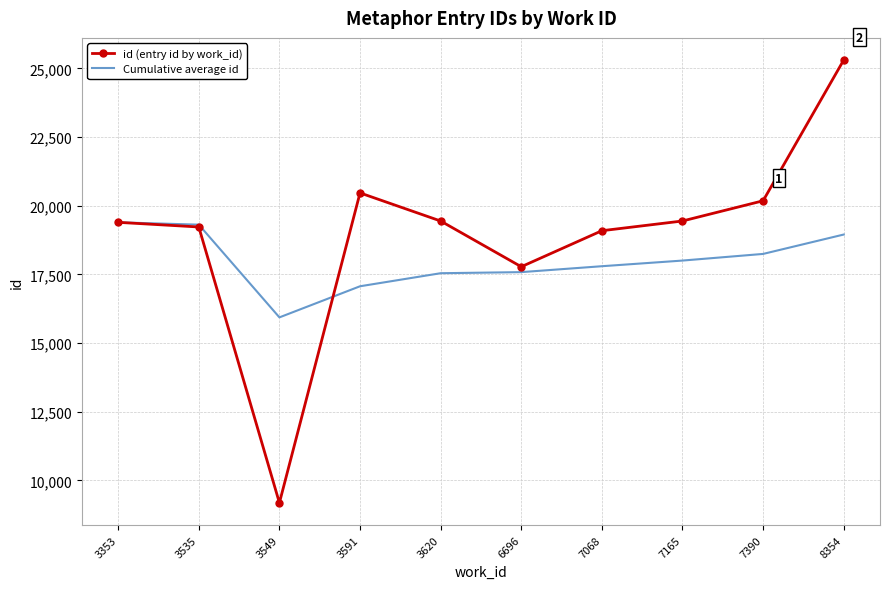

At 3591, list the series in order from smallest to largest.

Cumulative average id, id (entry id by work_id)